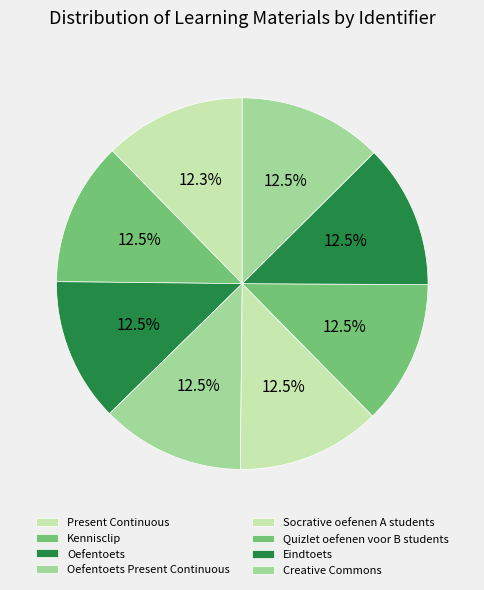

How many slices are in this pie chart?

8